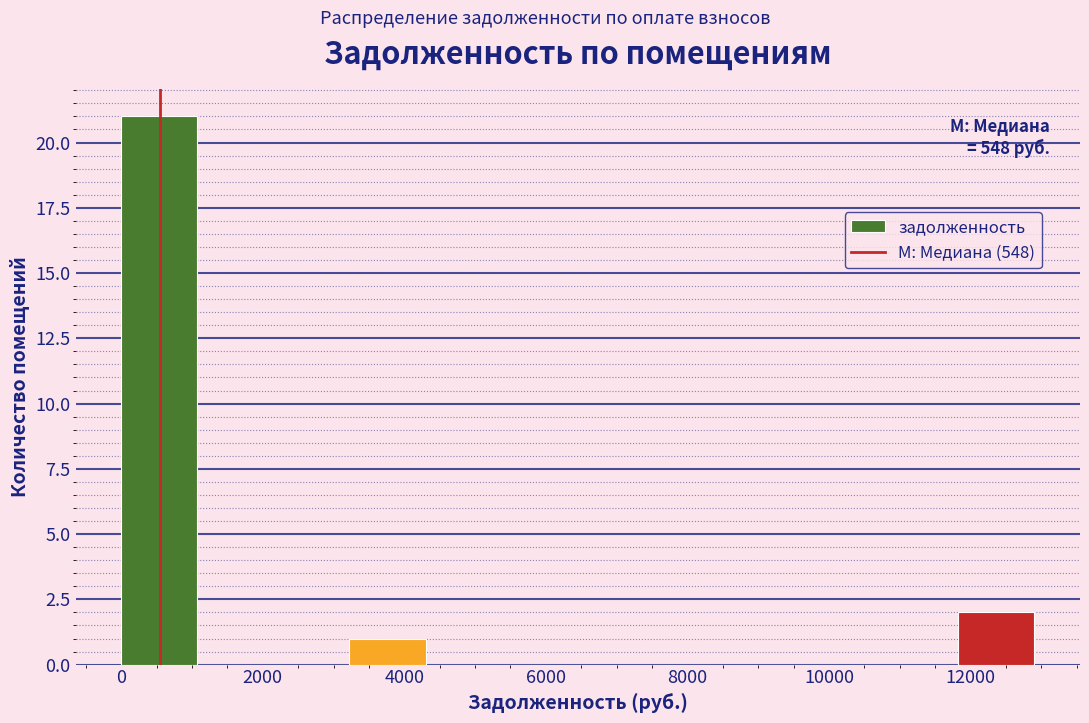

Which range on the x-axis has the tallest bar?

0 to 1000